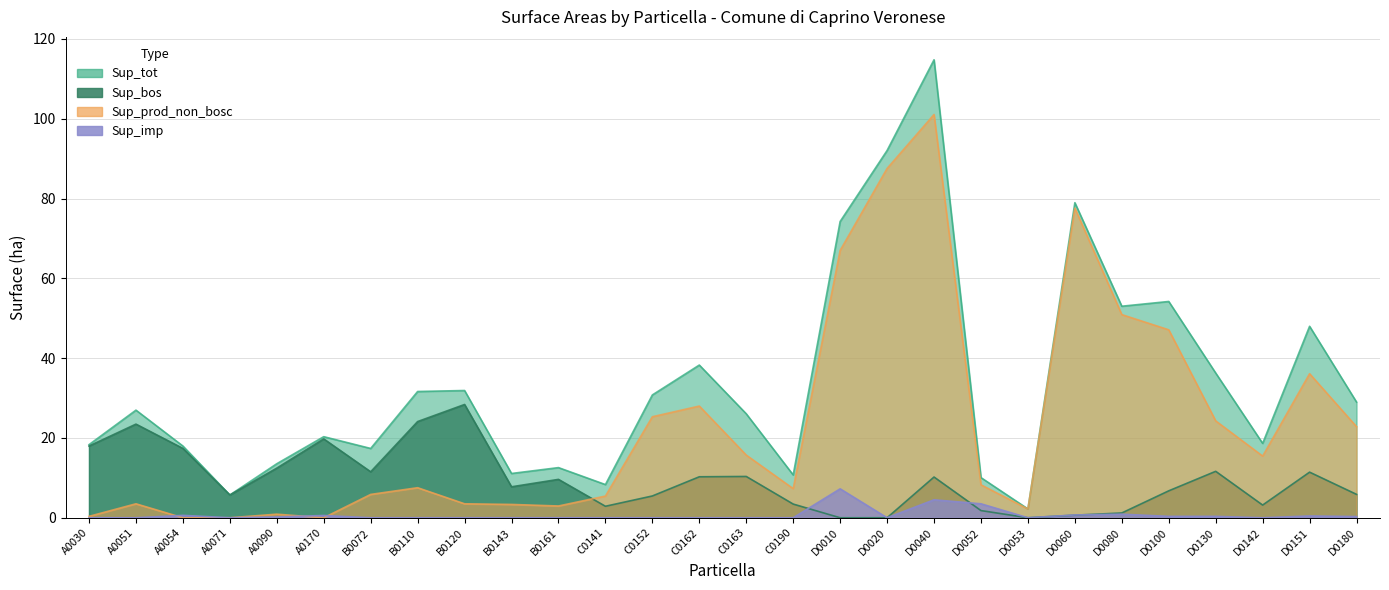

Reading left to right, list all the values displayed in this chart.

Sup_tot: 18.3	27.0	18.0	5.7	13.5	20.3	17.4	31.6	31.9	11.1	12.6	8.3	30.8	38.3	26.1	10.7	74.3	92.0	114.8	10.1	2.2	79.0	53.0	54.2	36.3	18.6	48.0	29.0
Sup_bos: 18.0	23.5	17.4	5.7	12.4	19.8	11.5	24.1	28.4	7.8	9.6	2.9	5.5	10.3	10.3	3.4	0.0	0.0	10.2	1.8	0.0	0.7	1.2	6.8	11.6	3.2	11.4	5.9
Sup_prod_non_bosc: 0.3	3.5	0.0	0.0	0.9	0.0	5.8	7.5	3.5	3.3	3.0	5.4	25.3	28.0	15.7	7.3	67.0	87.5	101.1	8.3	2.2	77.6	50.9	47.1	24.3	15.5	36.1	22.8
Sup_imp: 0.0	0.0	0.6	0.0	0.2	0.6	0.0	0.0	0.0	0.0	0.0	0.0	0.0	0.0	0.0	0.0	7.2	0.0	4.5	3.5	0.0	0.7	0.9	0.3	0.3	0.0	0.5	0.3